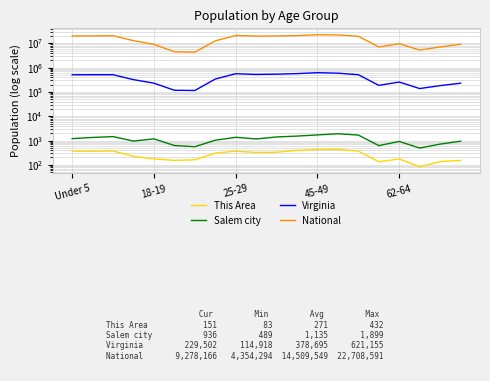

What is the label of the 20th point from the right?

Under 5